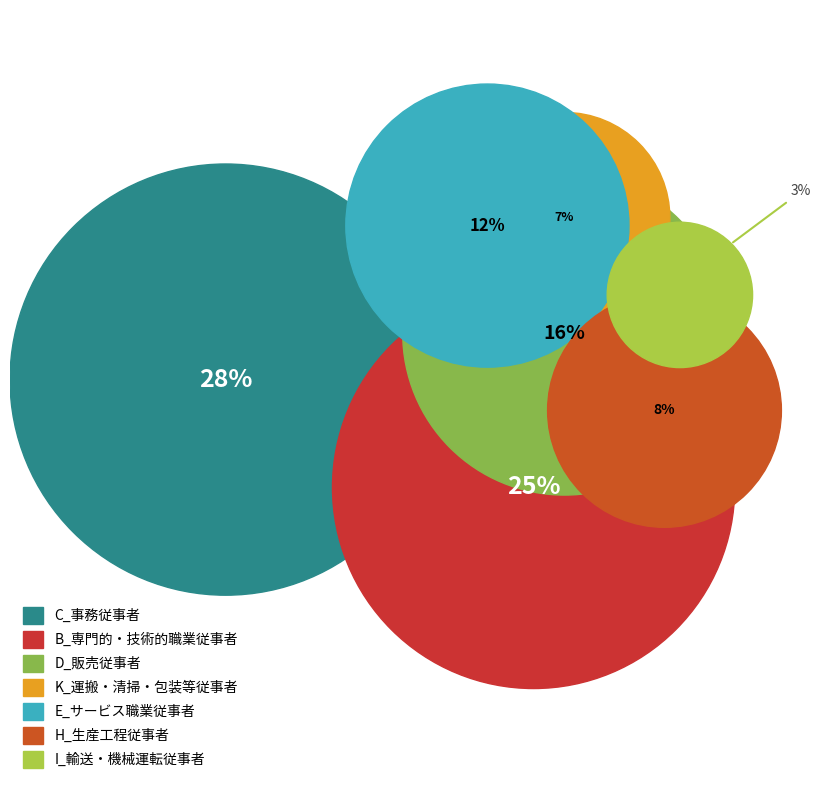

What is the smallest slice in the pie chart?

I_輸送・機械運転従事者